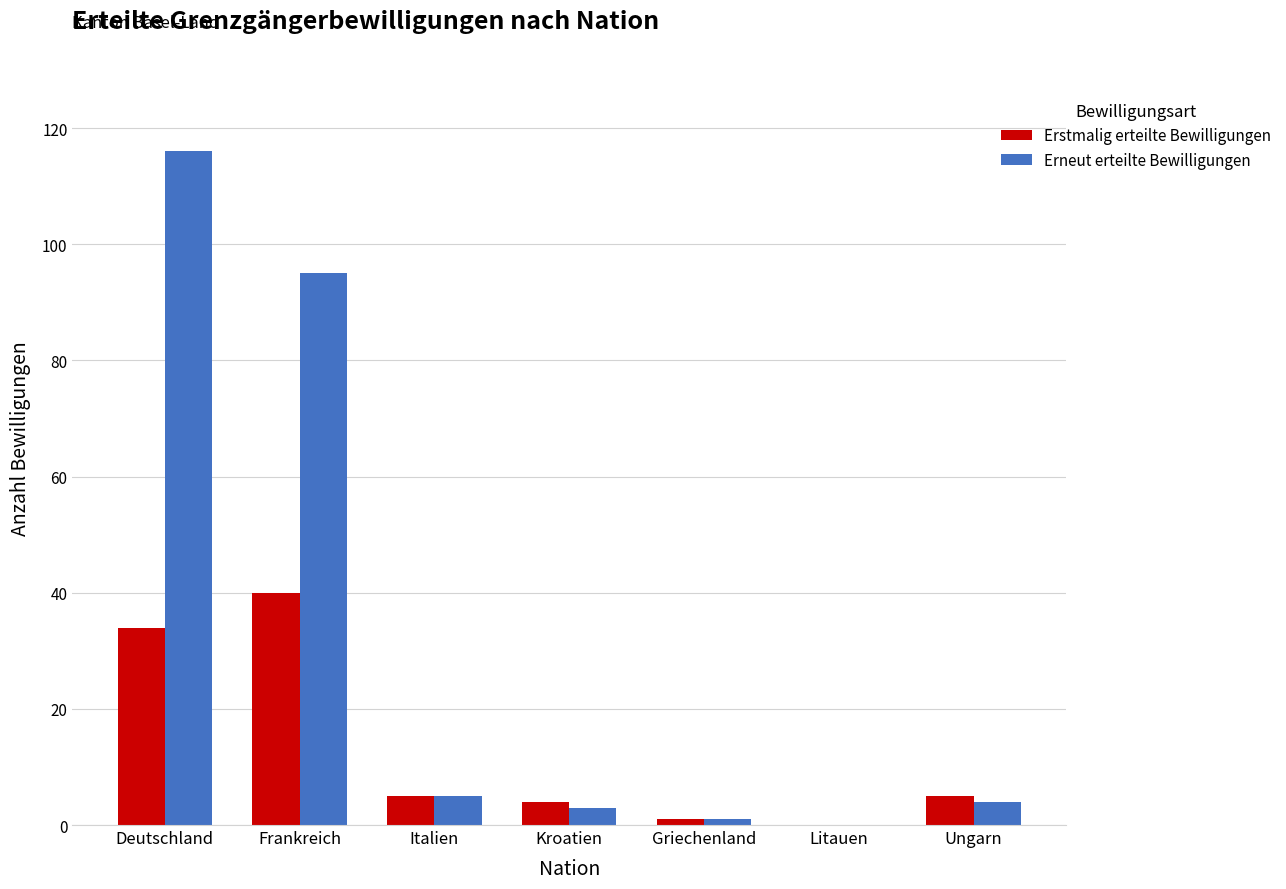

Which category has the highest value in the Erneut erteilte Bewilligungen series?

Deutschland